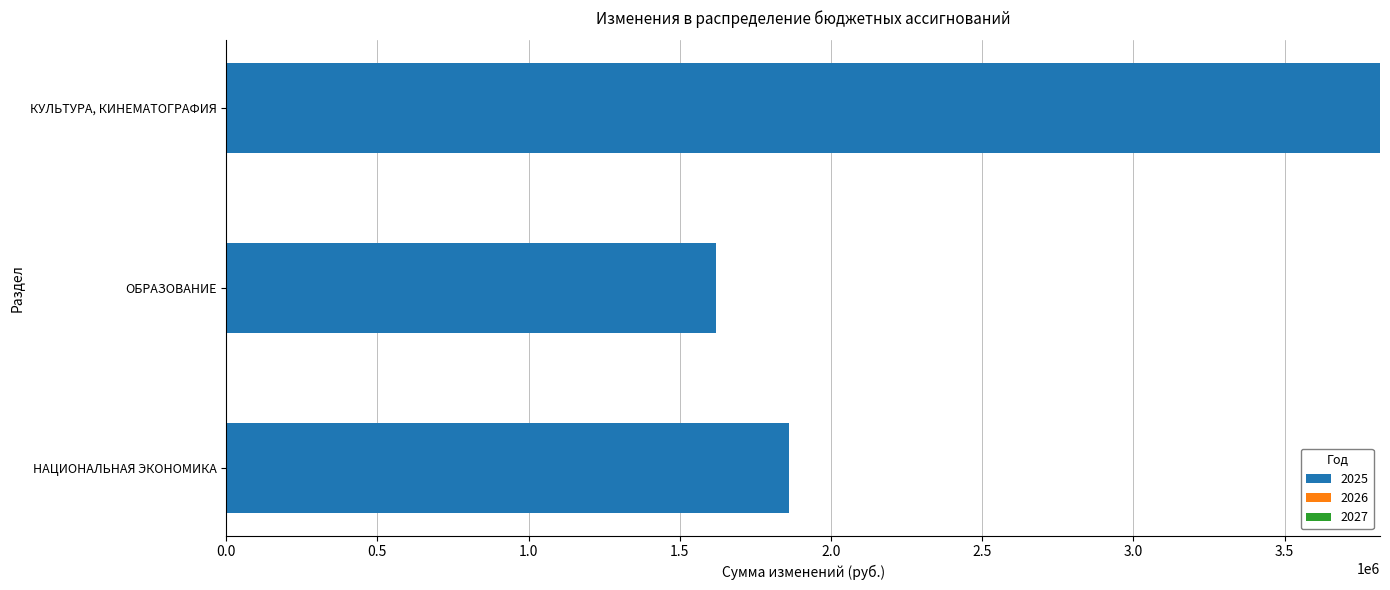

Count the number of categories in the chart.

3